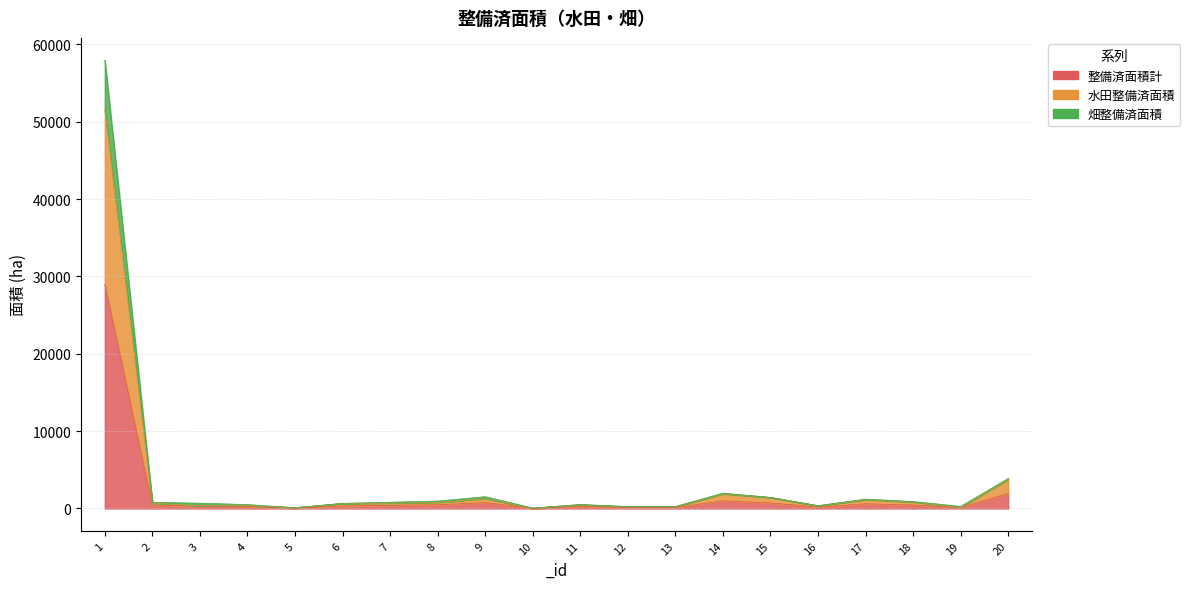

How many data points does each series have?

20